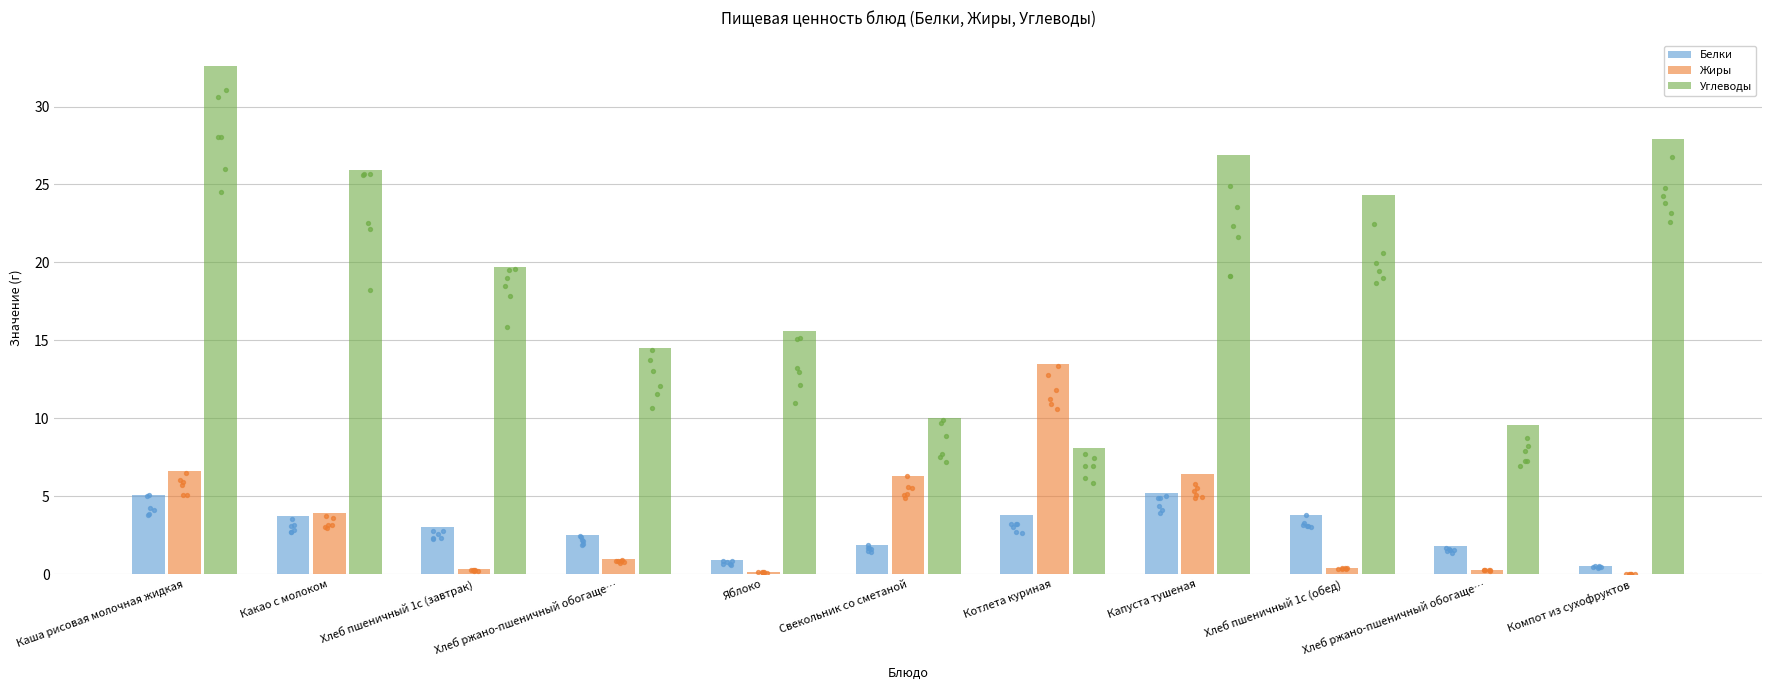

Which series has the largest total across all categories?

Углеводы